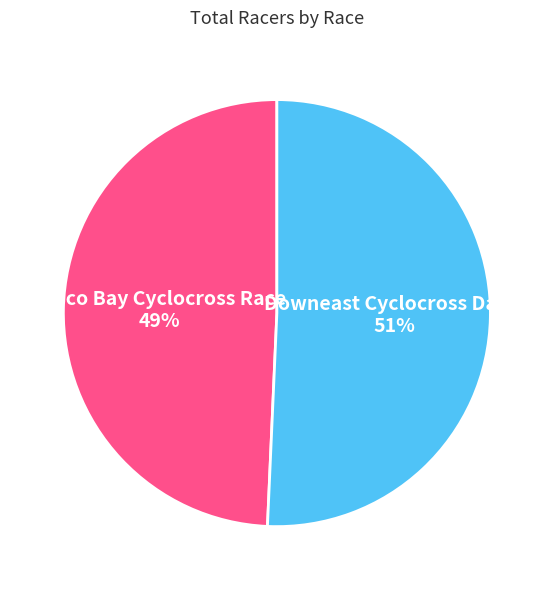

Count the number of slices in the pie.

2